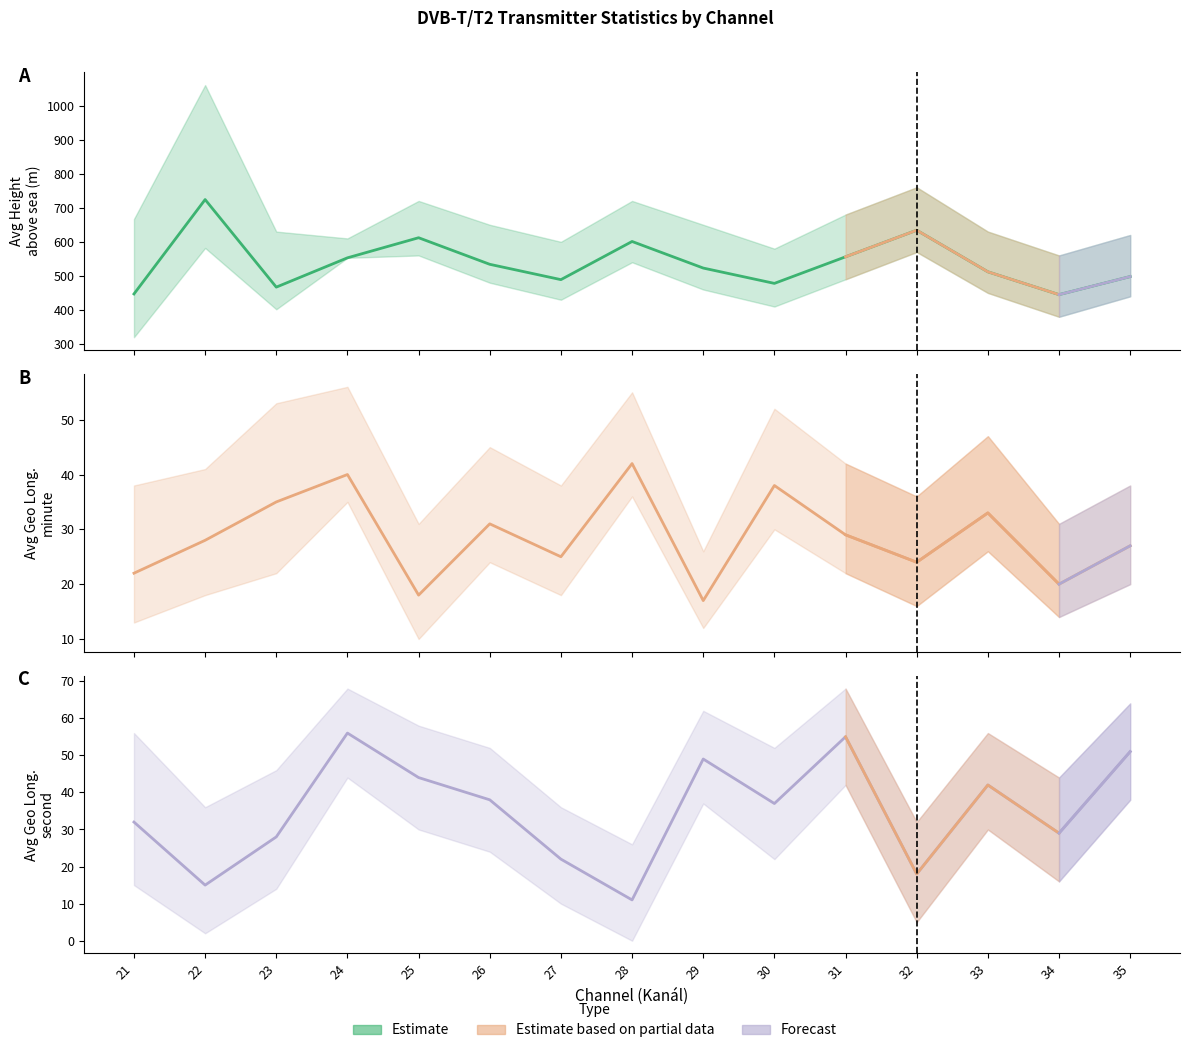

What is the sum of the Avg Vyska nad morem values at 25 and 32?

1246